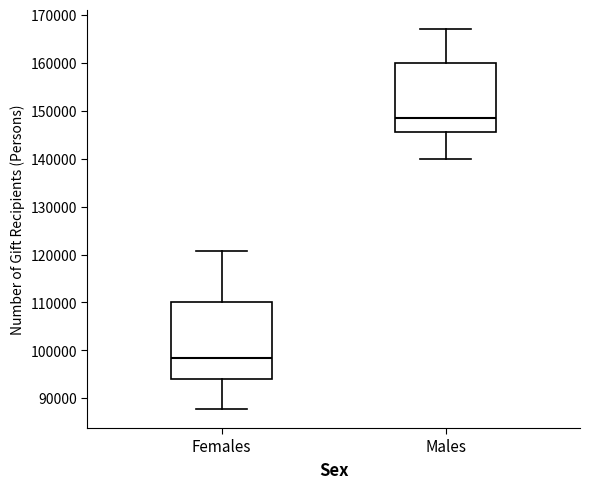

Where does the median line of the box for Males sit on the y-axis? The values are not printed on the chart, so give them approximately, as read against the axis.

148000